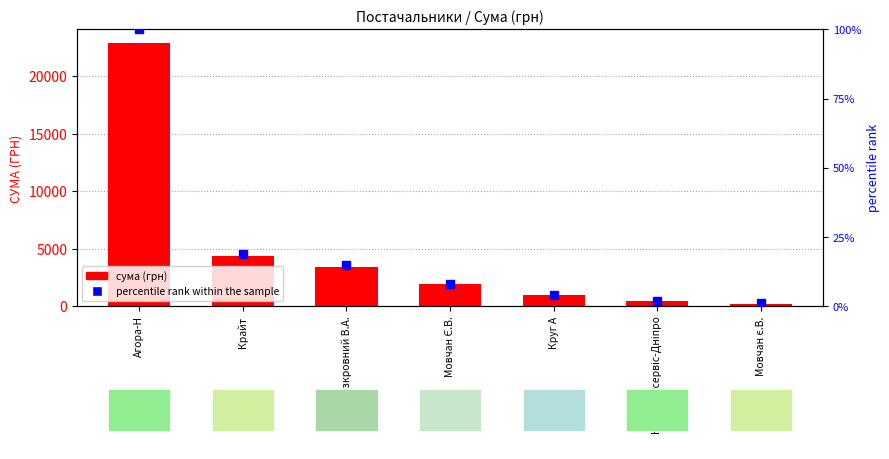

List the labels in order of value, largest first.

Агора-Н, Крайт, Безкровний В.А., Мовчан Є.В., Круг А, КТП Торгсервіс-Дніпро, Мовчан є.В.